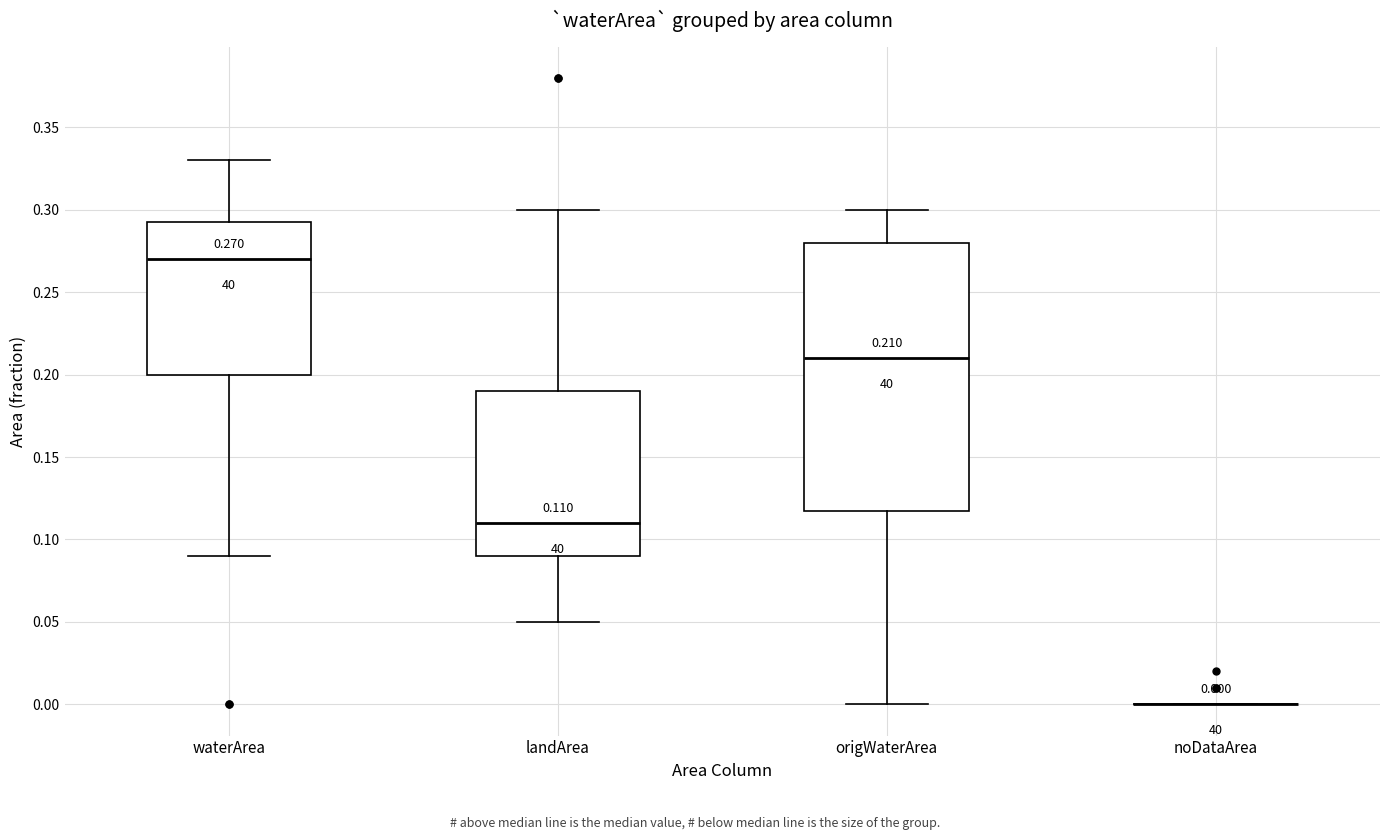

Which box is the tallest, from its lower edge to its upper edge?

origWaterArea